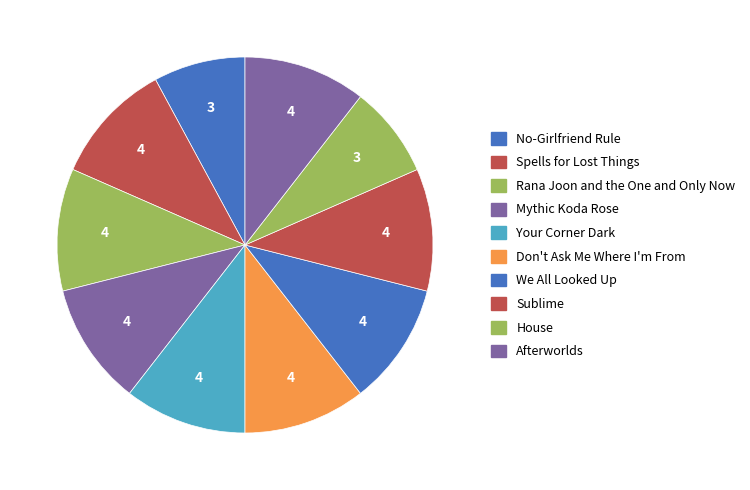

Is it true that Spells for Lost Things is 6% of the pie?

False